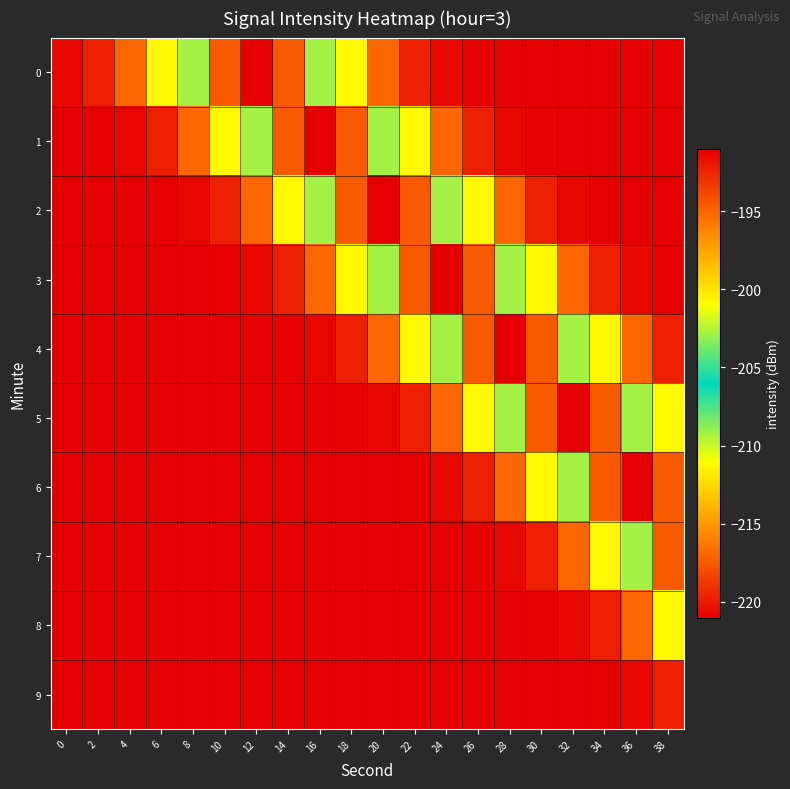

Reading left to right, list all the values displayed in this chart.

0: 0=-220.7	2=-219.7	4=-217.0	6=-211.3	8=-202.8	10=-194.5	12=-191.0	14=-194.5	16=-202.8	18=-211.3	20=-217.0	22=-219.7	24=-220.7	26=-221.0	28=-221.0	30=-221.0	32=-221.0	34=-221.0	36=-221.0	38=-221.0
1: 0=-221.0	2=-221.0	4=-220.7	6=-219.7	8=-217.0	10=-211.3	12=-202.8	14=-194.5	16=-191.0	18=-194.5	20=-202.8	22=-211.3	24=-217.0	26=-219.7	28=-220.7	30=-221.0	32=-221.0	34=-221.0	36=-221.0	38=-221.0
2: 0=-221.0	2=-221.0	4=-221.0	6=-221.0	8=-220.7	10=-219.7	12=-217.0	14=-211.3	16=-202.8	18=-194.5	20=-191.0	22=-194.5	24=-202.8	26=-211.3	28=-217.0	30=-219.7	32=-220.7	34=-221.0	36=-221.0	38=-221.0
3: 0=-221.0	2=-221.0	4=-221.0	6=-221.0	8=-221.0	10=-221.0	12=-220.7	14=-219.7	16=-217.0	18=-211.3	20=-202.8	22=-194.5	24=-191.0	26=-194.5	28=-202.8	30=-211.3	32=-217.0	34=-219.7	36=-220.7	38=-221.0
4: 0=-221.0	2=-221.0	4=-221.0	6=-221.0	8=-221.0	10=-221.0	12=-221.0	14=-221.0	16=-220.7	18=-219.7	20=-217.0	22=-211.3	24=-202.8	26=-194.5	28=-191.0	30=-194.5	32=-202.8	34=-211.3	36=-217.0	38=-219.7
5: 0=-221.0	2=-221.0	4=-221.0	6=-221.0	8=-221.0	10=-221.0	12=-221.0	14=-221.0	16=-221.0	18=-221.0	20=-220.7	22=-219.7	24=-217.0	26=-211.3	28=-202.8	30=-194.5	32=-191.0	34=-194.5	36=-202.8	38=-211.3
6: 0=-221.0	2=-221.0	4=-221.0	6=-221.0	8=-221.0	10=-221.0	12=-221.0	14=-221.0	16=-221.0	18=-221.0	20=-221.0	22=-221.0	24=-220.7	26=-219.7	28=-217.0	30=-211.3	32=-202.8	34=-194.5	36=-191.0	38=-194.5
7: 0=-221.0	2=-221.0	4=-221.0	6=-221.0	8=-221.0	10=-221.0	12=-221.0	14=-221.0	16=-221.0	18=-221.0	20=-221.0	22=-221.0	24=-221.0	26=-221.0	28=-220.7	30=-219.7	32=-217.0	34=-211.3	36=-202.8	38=-194.5
8: 0=-221.0	2=-221.0	4=-221.0	6=-221.0	8=-221.0	10=-221.0	12=-221.0	14=-221.0	16=-221.0	18=-221.0	20=-221.0	22=-221.0	24=-221.0	26=-221.0	28=-221.0	30=-221.0	32=-220.7	34=-219.7	36=-217.0	38=-211.3
9: 0=-221.0	2=-221.0	4=-221.0	6=-221.0	8=-221.0	10=-221.0	12=-221.0	14=-221.0	16=-221.0	18=-221.0	20=-221.0	22=-221.0	24=-221.0	26=-221.0	28=-221.0	30=-221.0	32=-221.0	34=-221.0	36=-220.7	38=-219.7